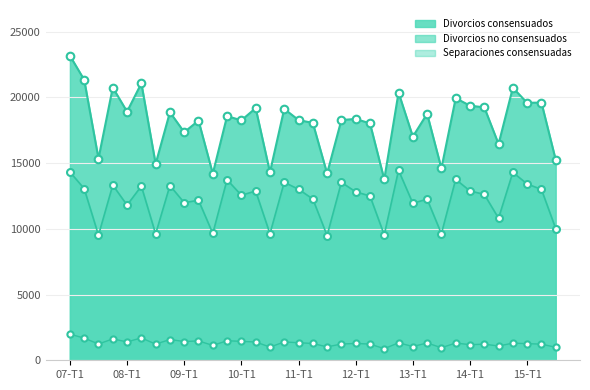

Is the value of Divorcios consensuados at 09-T4 greater than the value of Divorcios no consensuados at 13-T3?

Yes